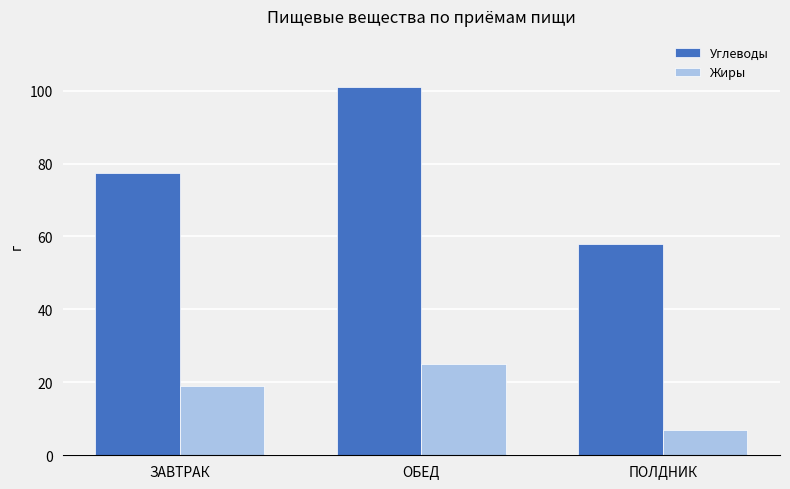

At ОБЕД, list the series in order from largest to smallest.

Углеводы, Жиры